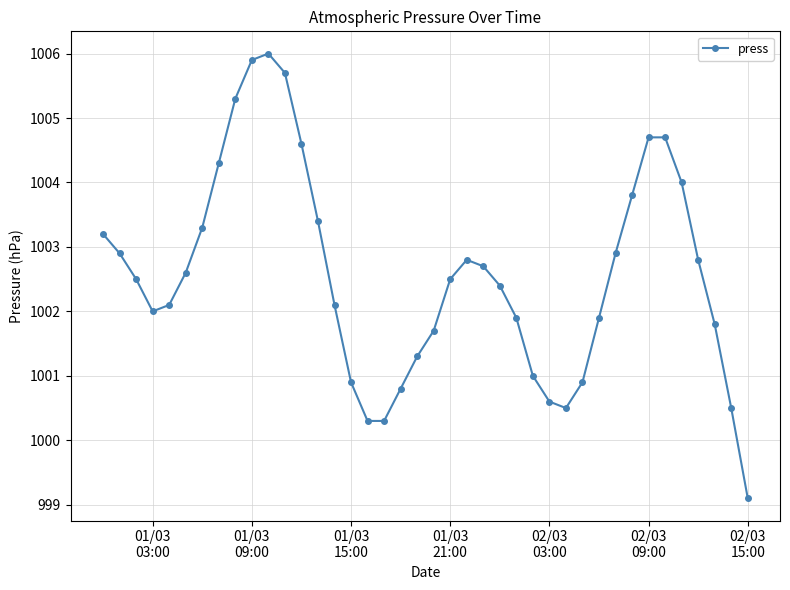

What is the maximum value shown in the chart?

1006.0